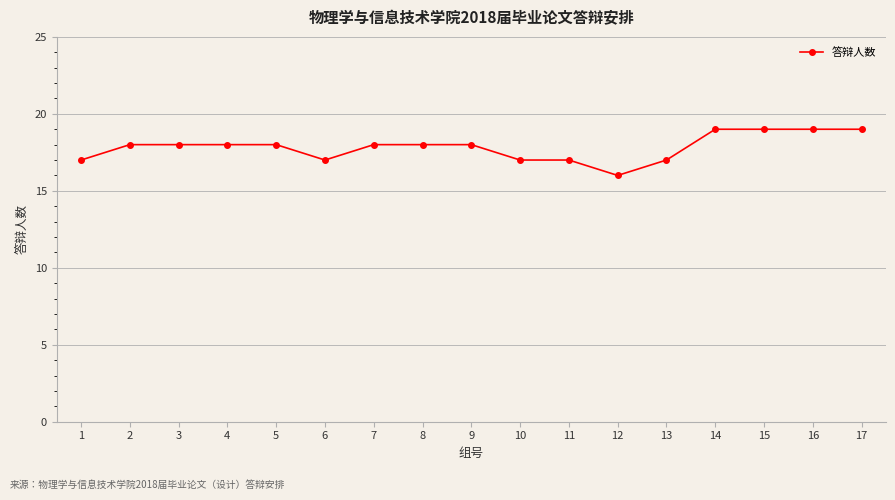

Does the chart have visible grid lines?

Yes